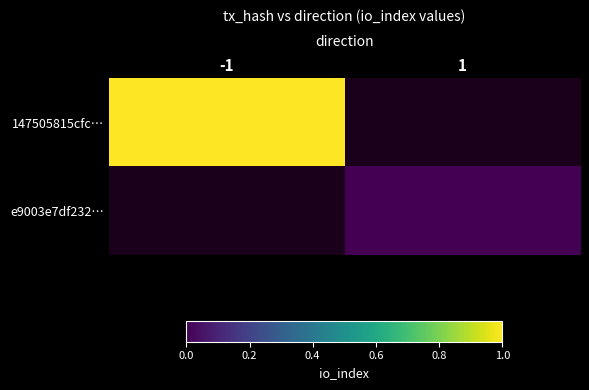

Which series has the widest spread of values?

147505815cfc…